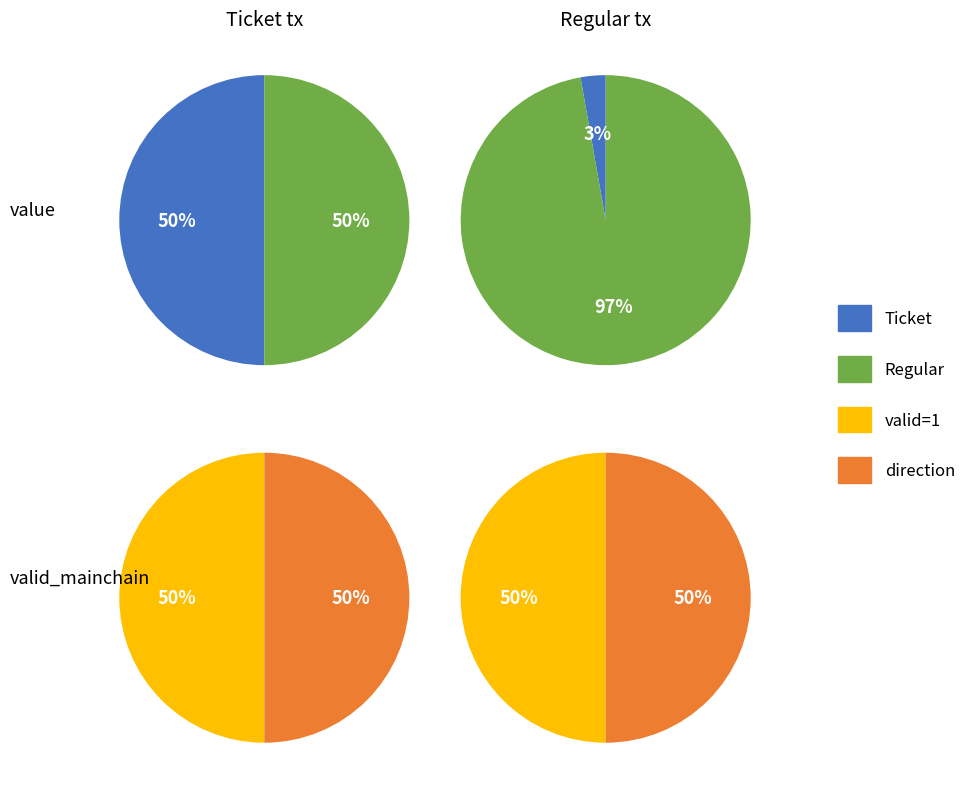

Count the number of slices in the pie.

2